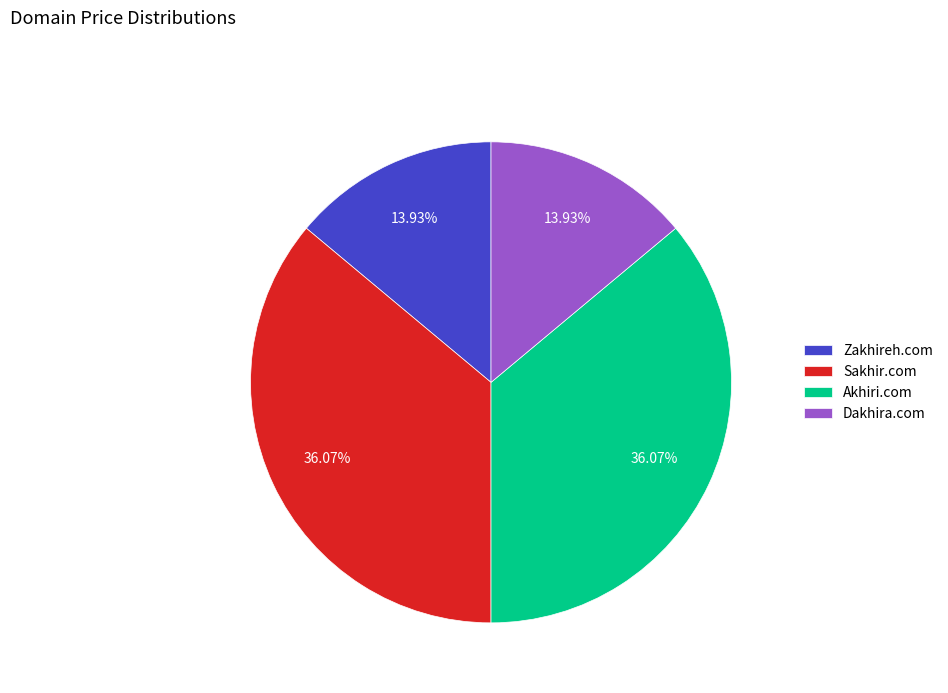

Does Sakhir.com account for over 50% of the chart?

No